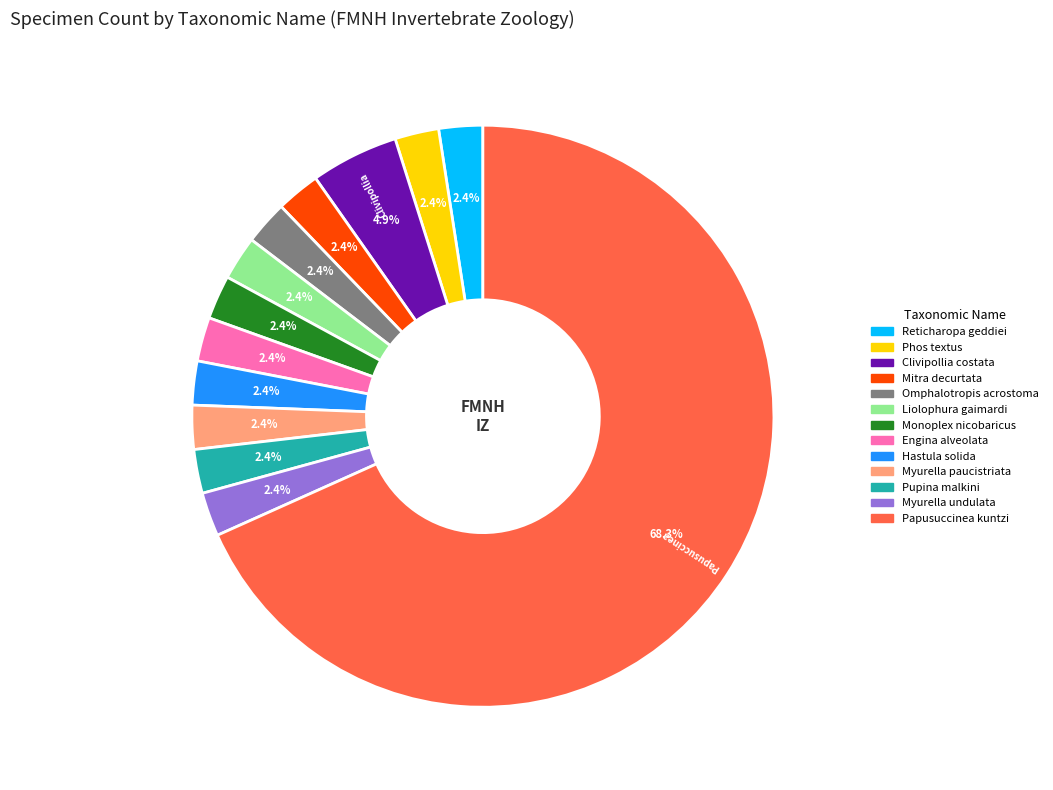

Is there a majority slice in this chart?

Yes